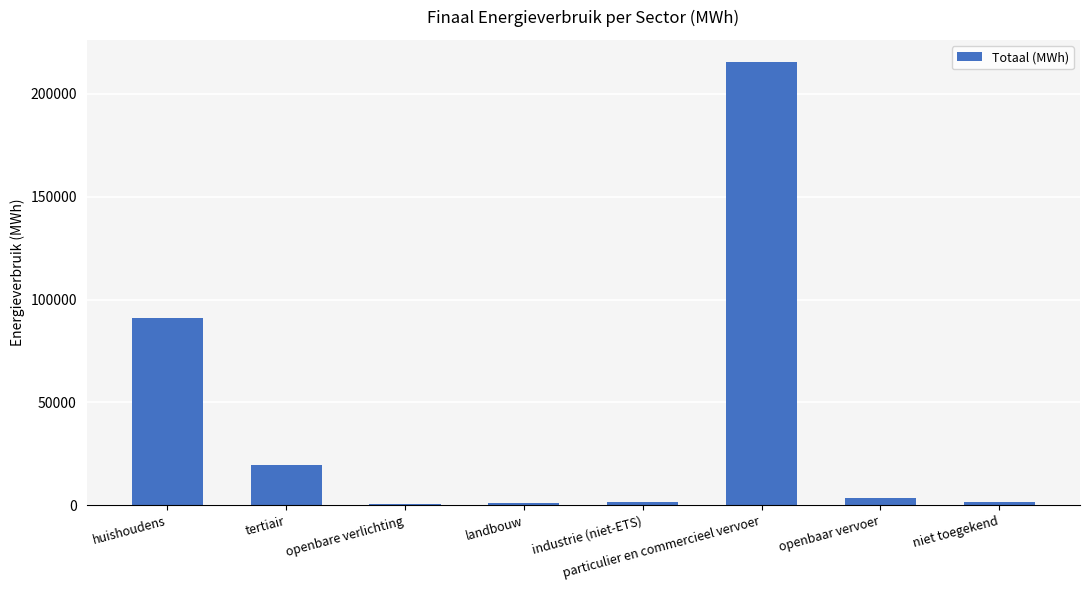

True or false: the data shows 91261.2 at huishoudens.

True